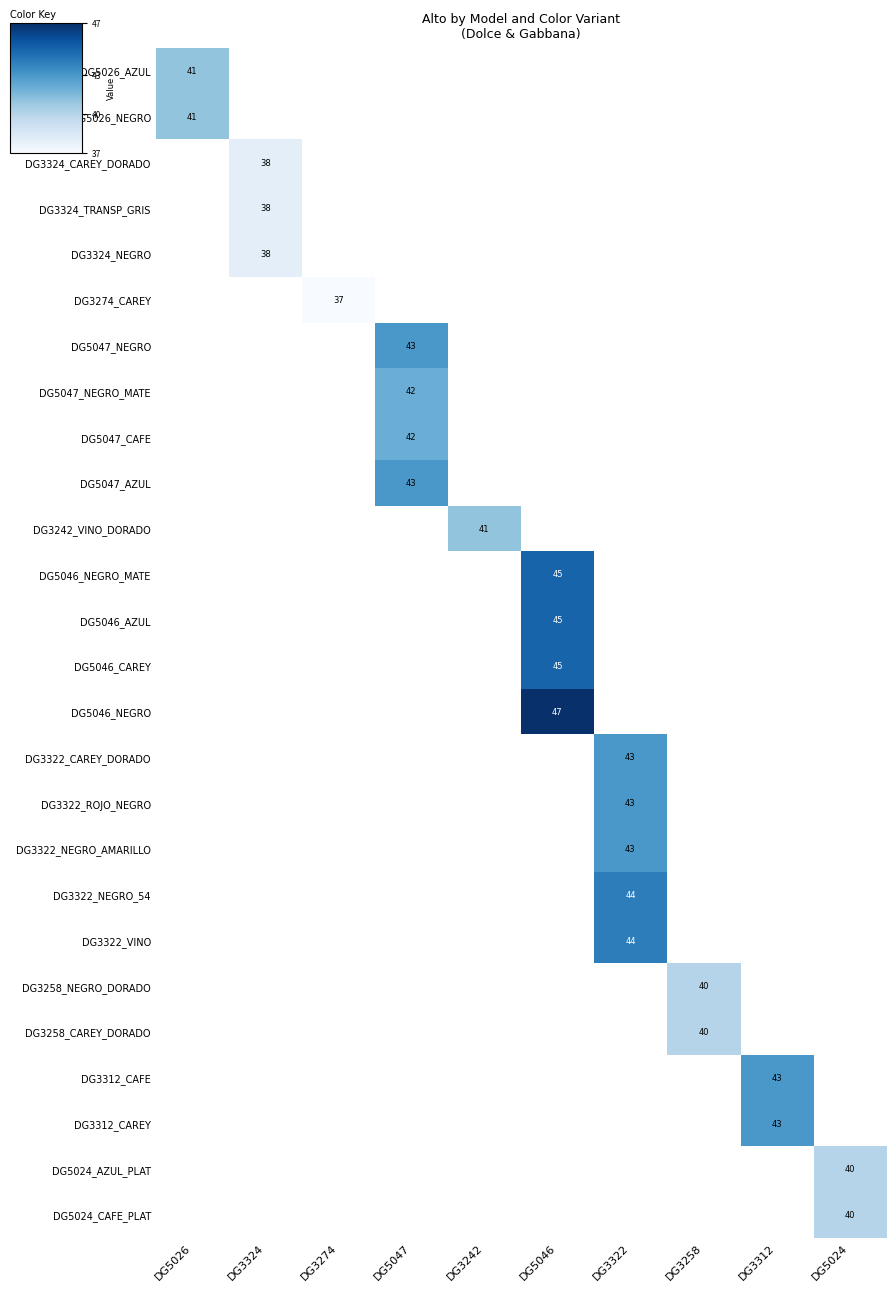

The DG3242_VINO_DORADO series shows 17 at DG3242. True or false?

False